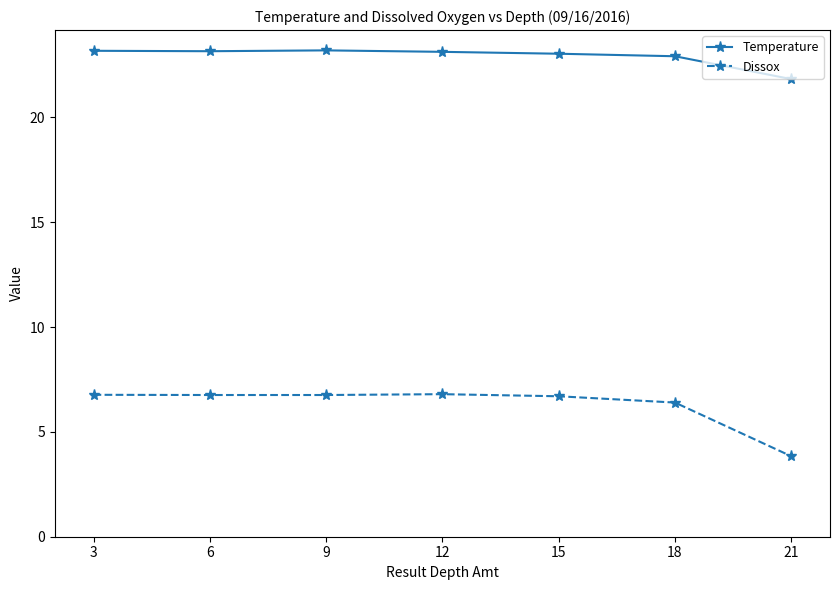

True or false: Temperature and Dissox intersect in this chart.

False